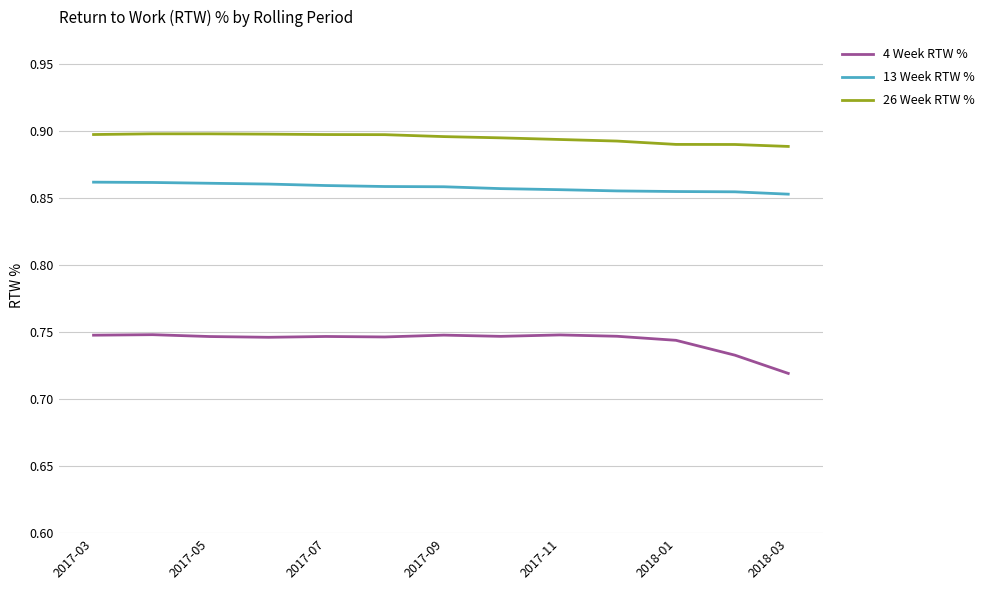

Count the 13 Week RTW % values in the range 0 to 1.

13